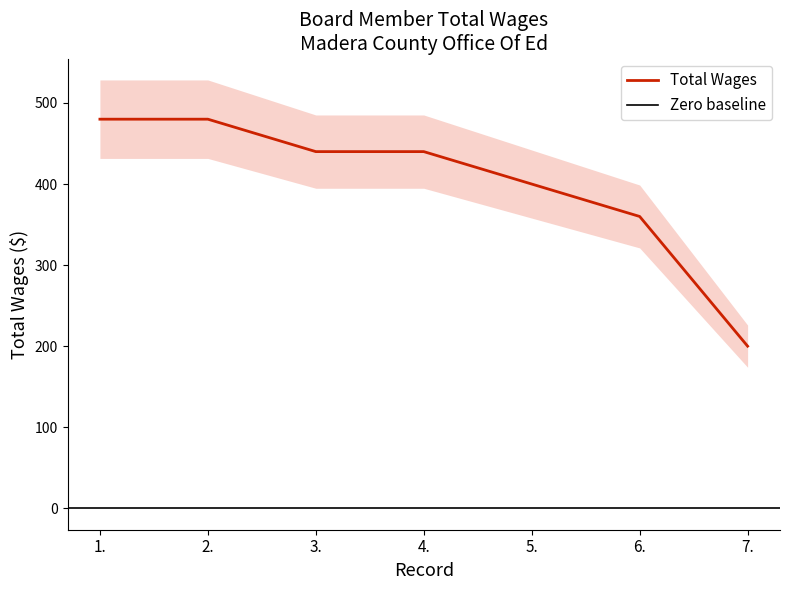

Is this an area chart (filled region under the line)?

No